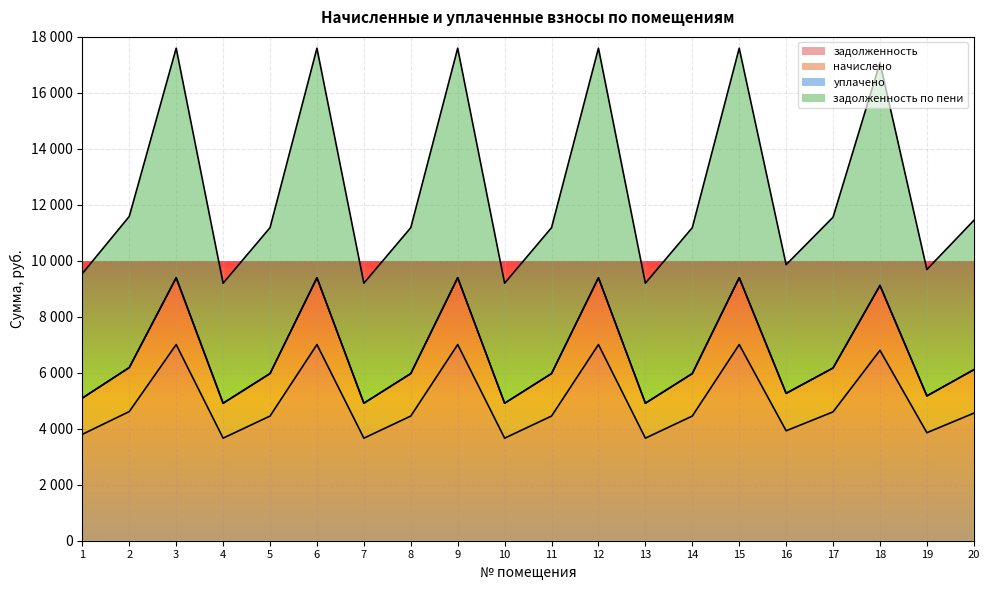

In задолженность, how many points are higher than both neighbors (excluding endpoints)?

6